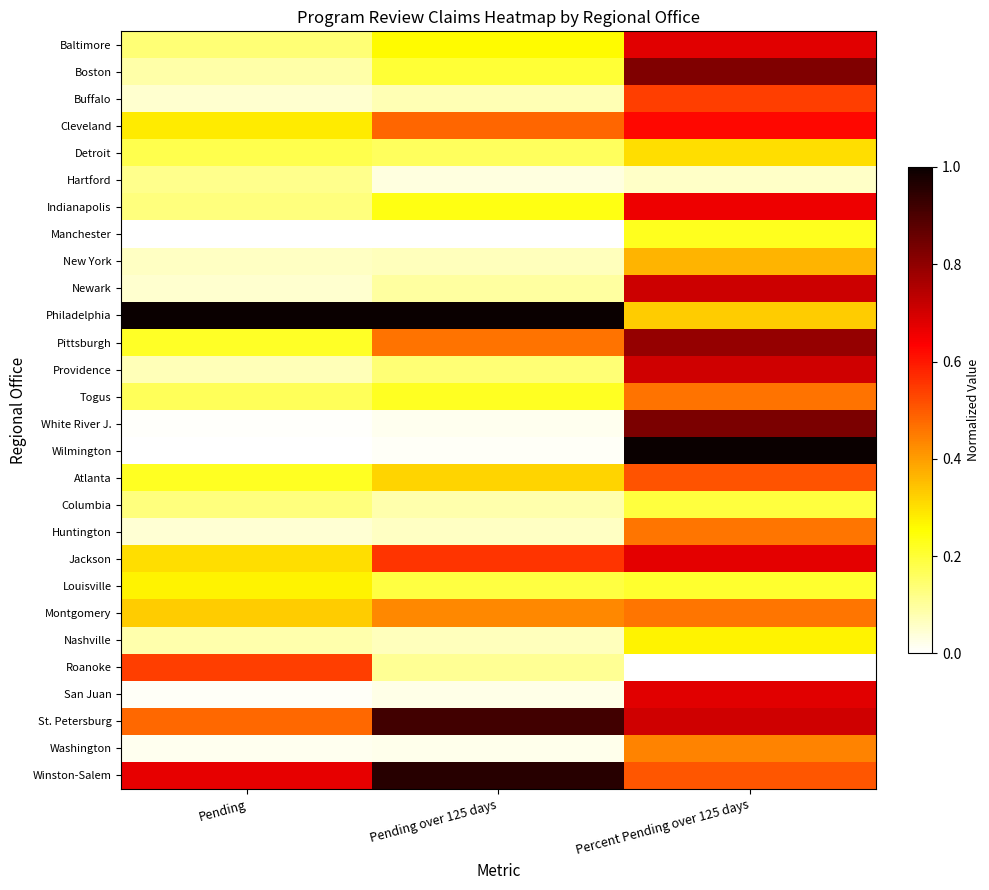

Rank the series at Percent Pending over 125 days from highest to lowest value.

Wilmington, White River J., Boston, Pittsburgh, Newark, Providence, St. Petersburg, Baltimore, San Juan, Jackson, Indianapolis, Cleveland, Buffalo, Atlanta, Winston-Salem, Togus, Huntington, Montgomery, Washington, New York, Philadelphia, Detroit, Nashville, Manchester, Louisville, Columbia, Hartford, Roanoke